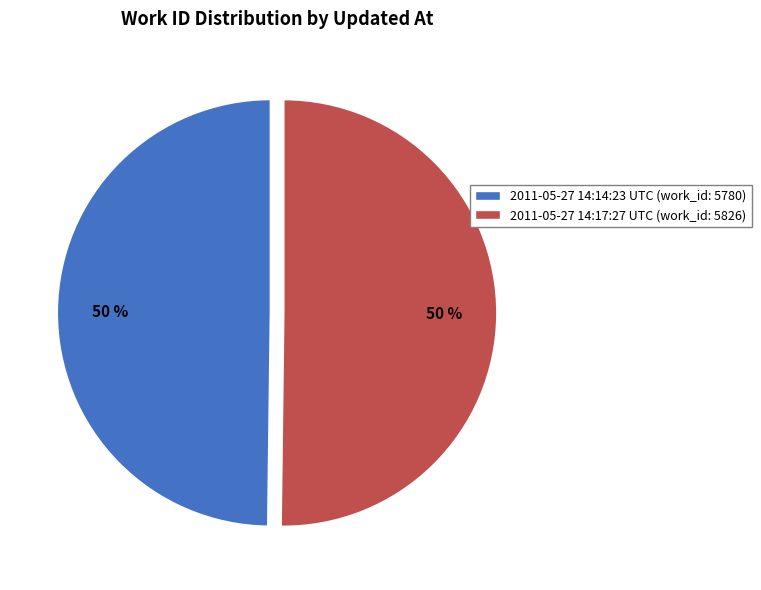

Approximately how many times larger is the value at 2011-05-27 14:14:23 UTC compared to 2011-05-27 14:17:27 UTC?

1.0